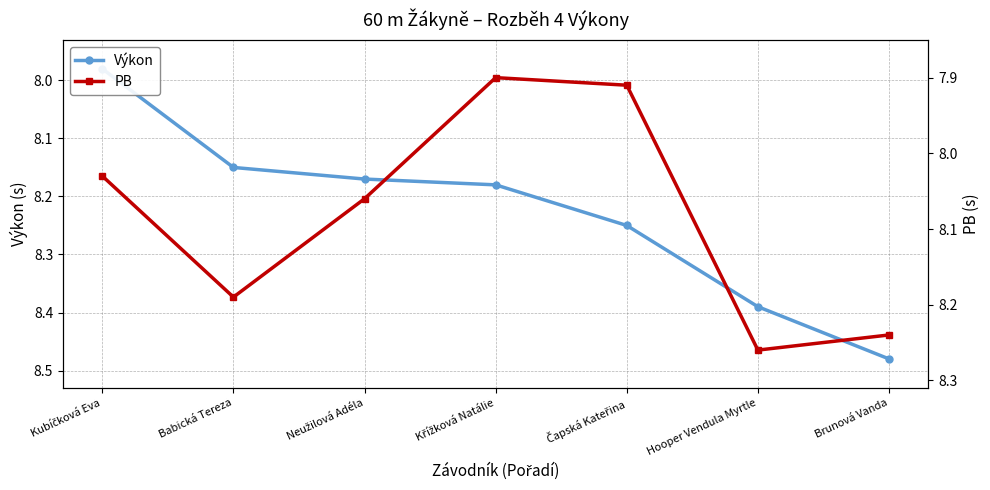

How many times do PB and Výkon cross each other?

1